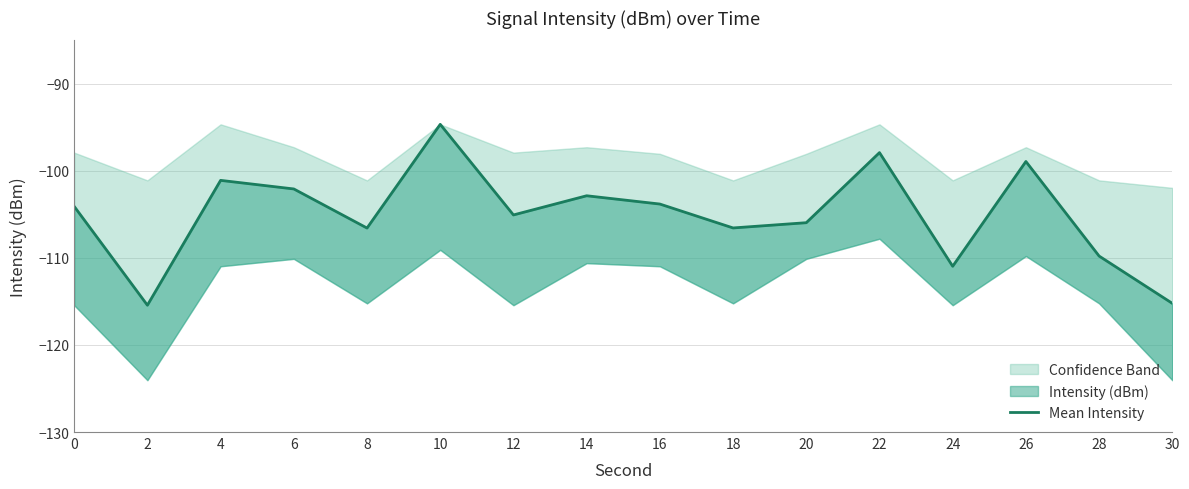

True or false: there are more than 2 points higher than both neighbors.

True